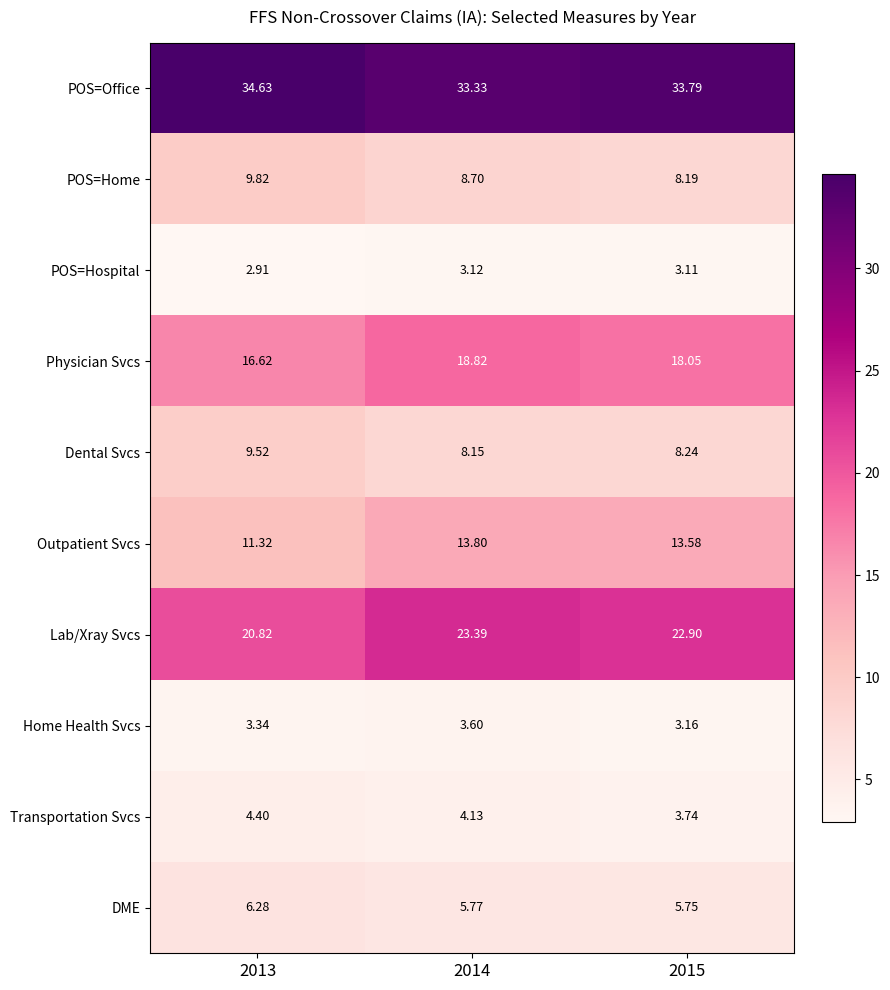

Rank the series by their maximum value, from lowest to highest.

POS=Hospital, Home Health Svcs, Transportation Svcs, DME, Dental Svcs, POS=Home, Outpatient Svcs, Physician Svcs, Lab/Xray Svcs, POS=Office